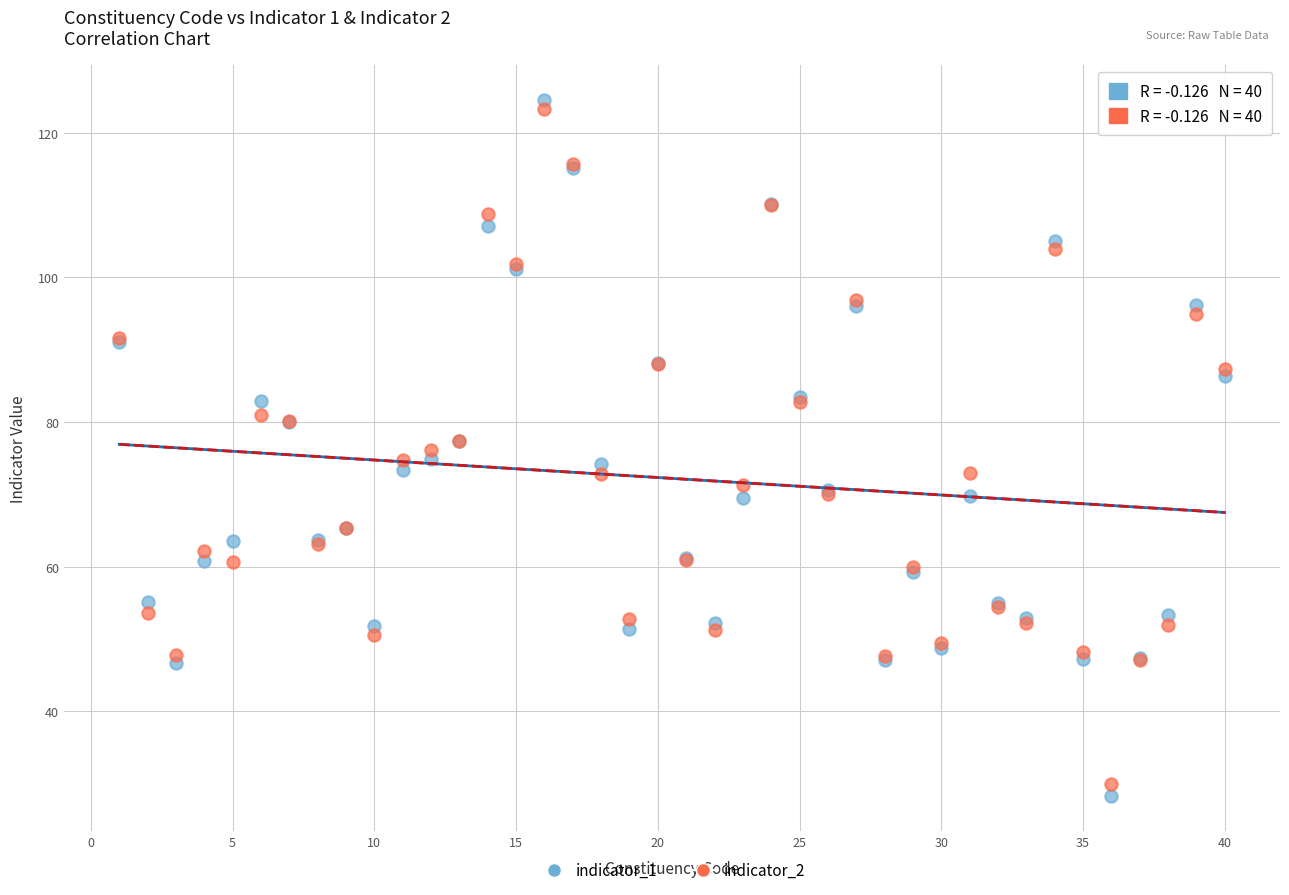

What is the X range (max minus min) for the scatter plot?

39.0